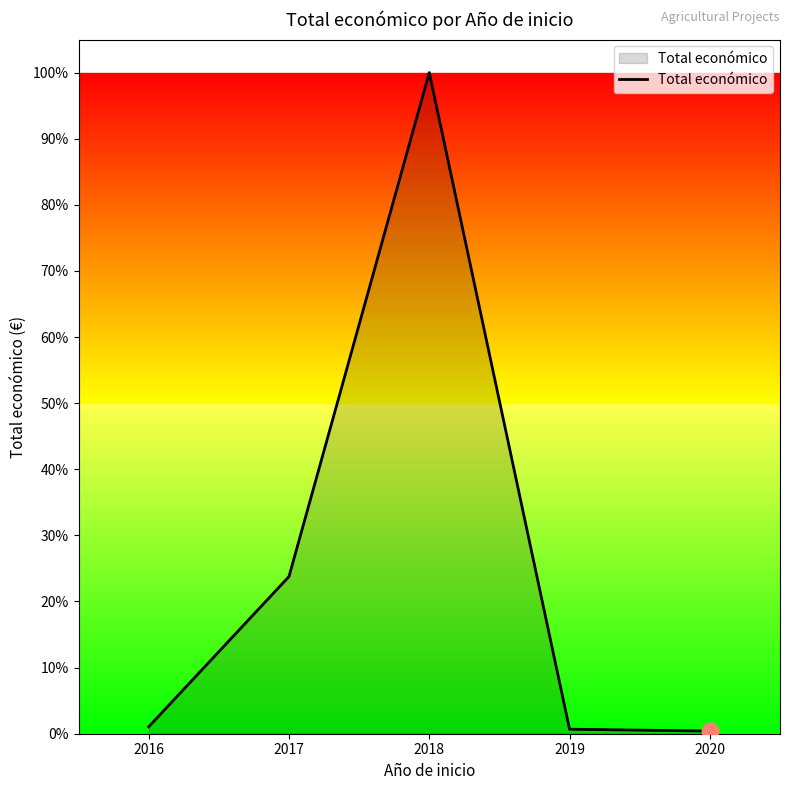

At which category does the chart reach its minimum across all series?

2020